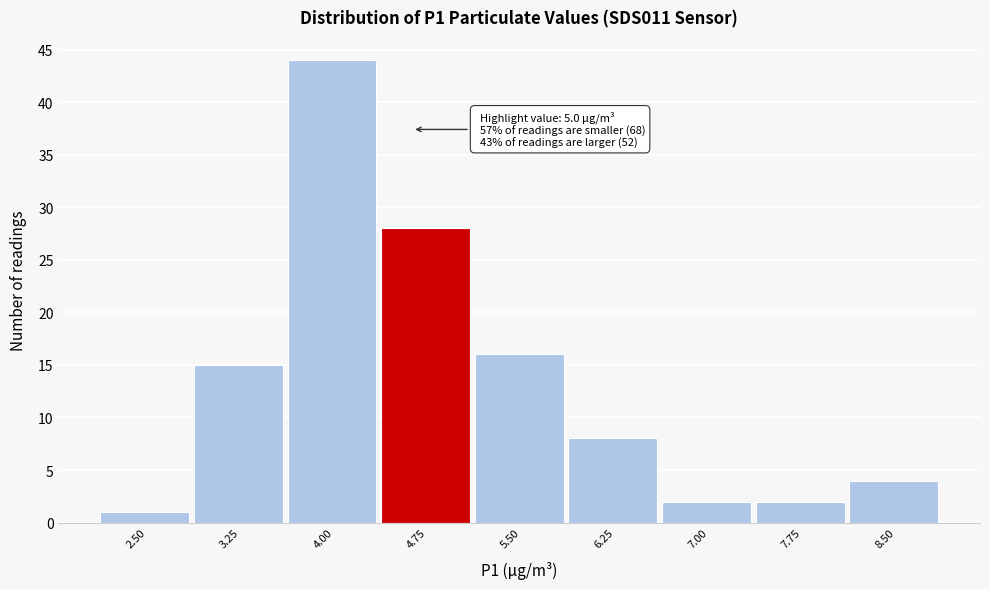

Reading left to right, transcribe all the data shown in this chart.

2.50=1	3.25=15	4.00=44	4.75=28	5.50=16	6.25=8	7.00=2	7.75=2	8.50=4